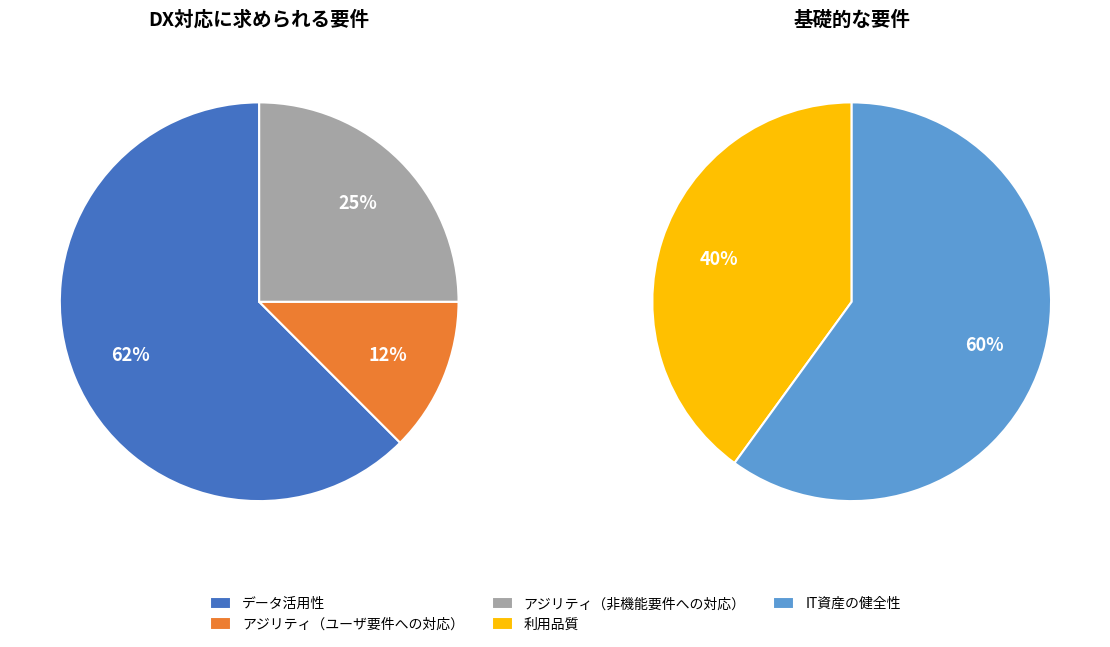

How many slices are in this pie chart?

5